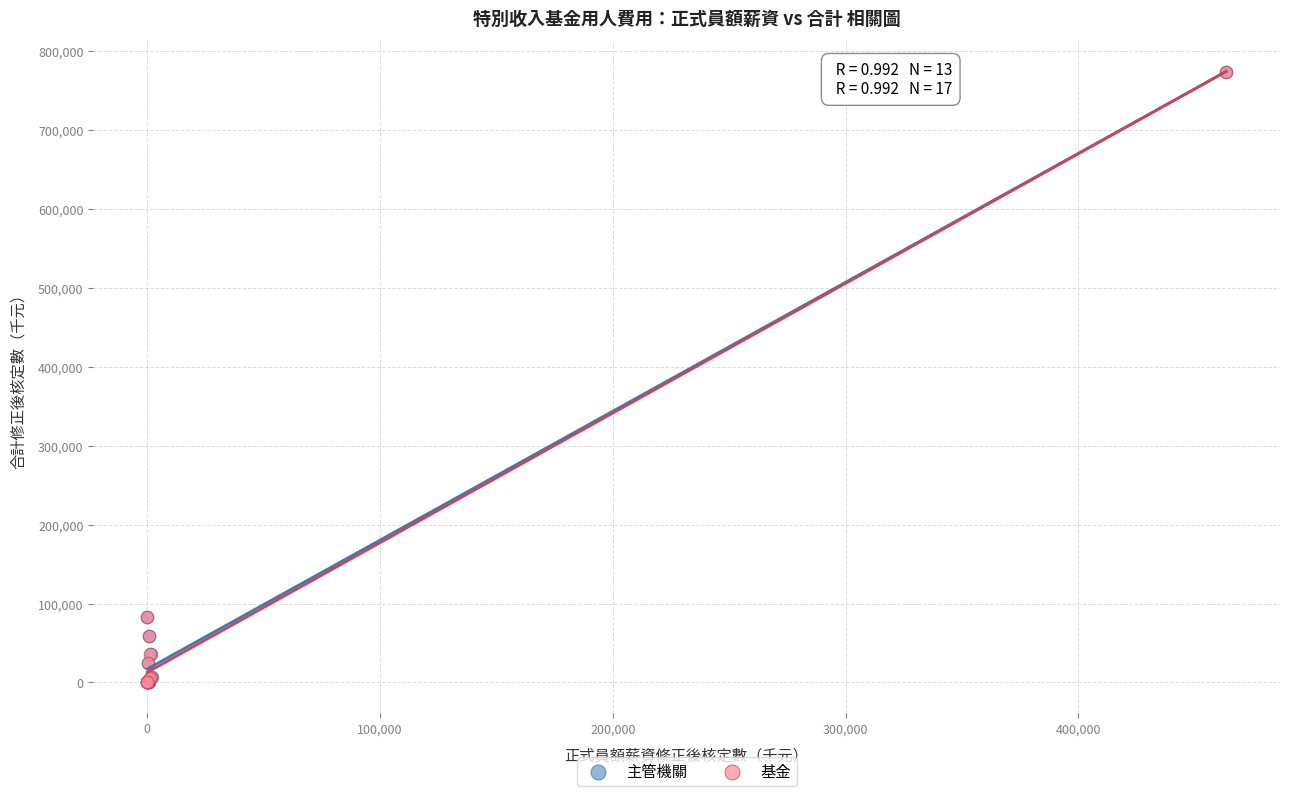

What are all the series names shown in the legend?

主管機關, 基金